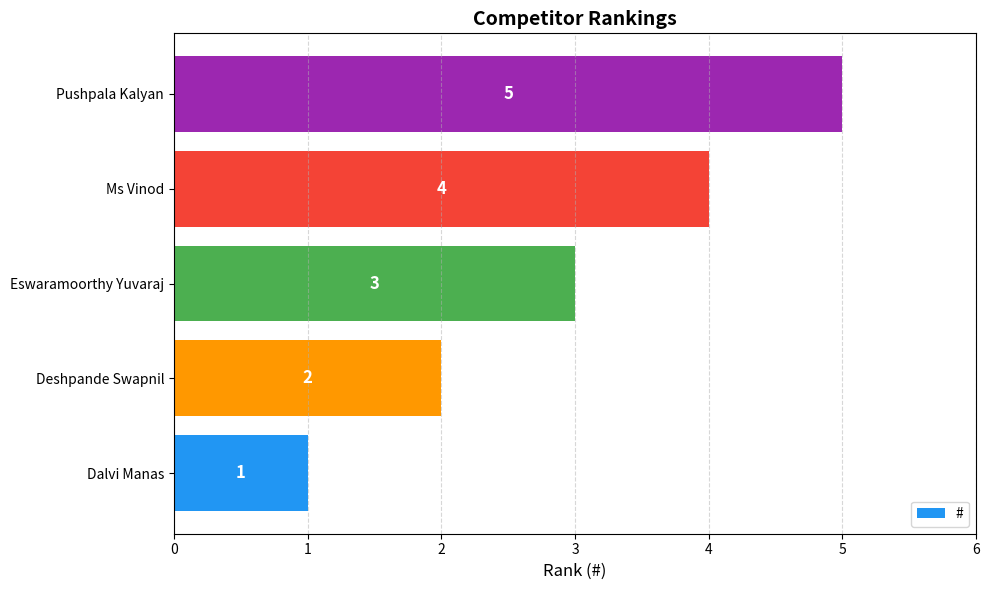

Is it true that the value at Eswaramoorthy Yuvaraj is 3?

True